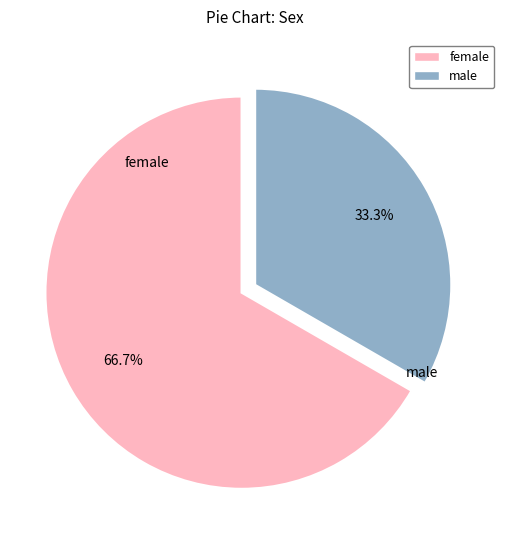

What is the ratio of the value at male to the value at female?

2.0